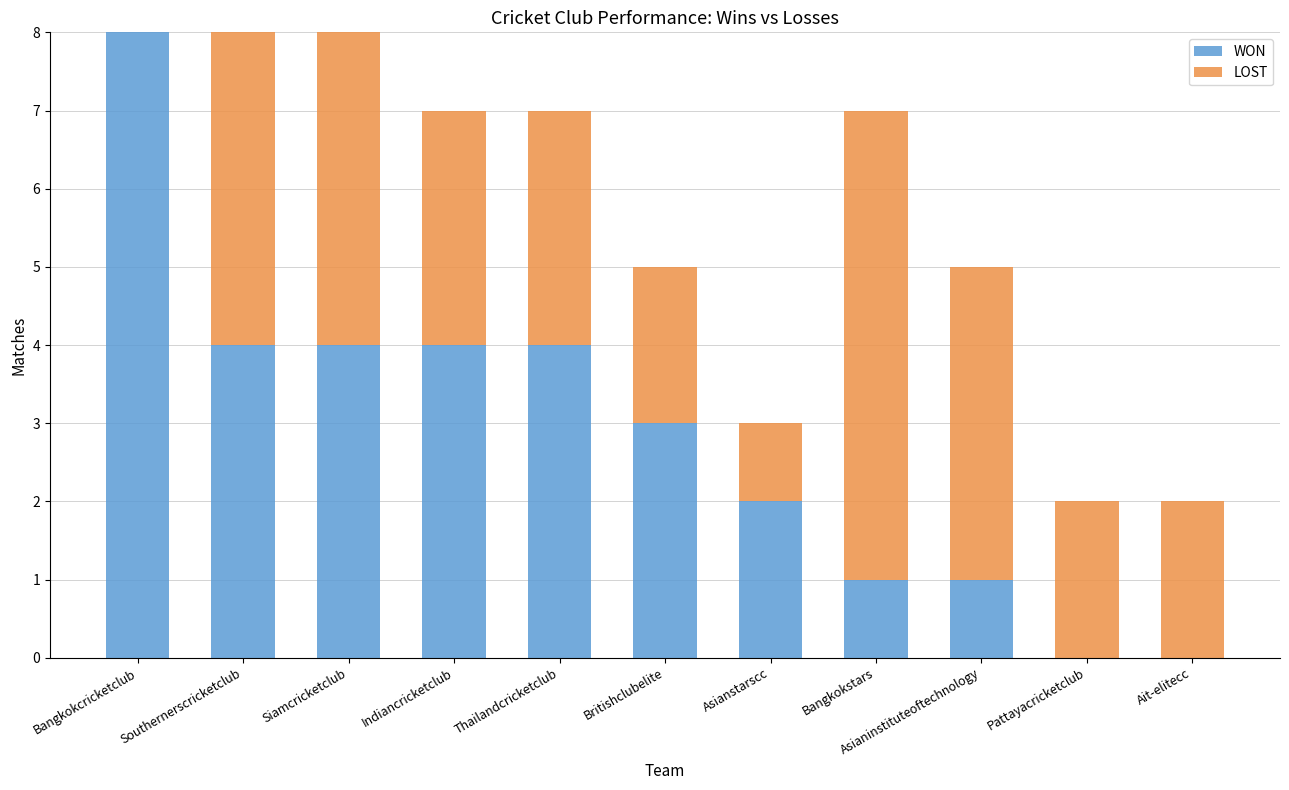

The WON series shows 2 at Asianinstituteoftechnology. True or false?

False